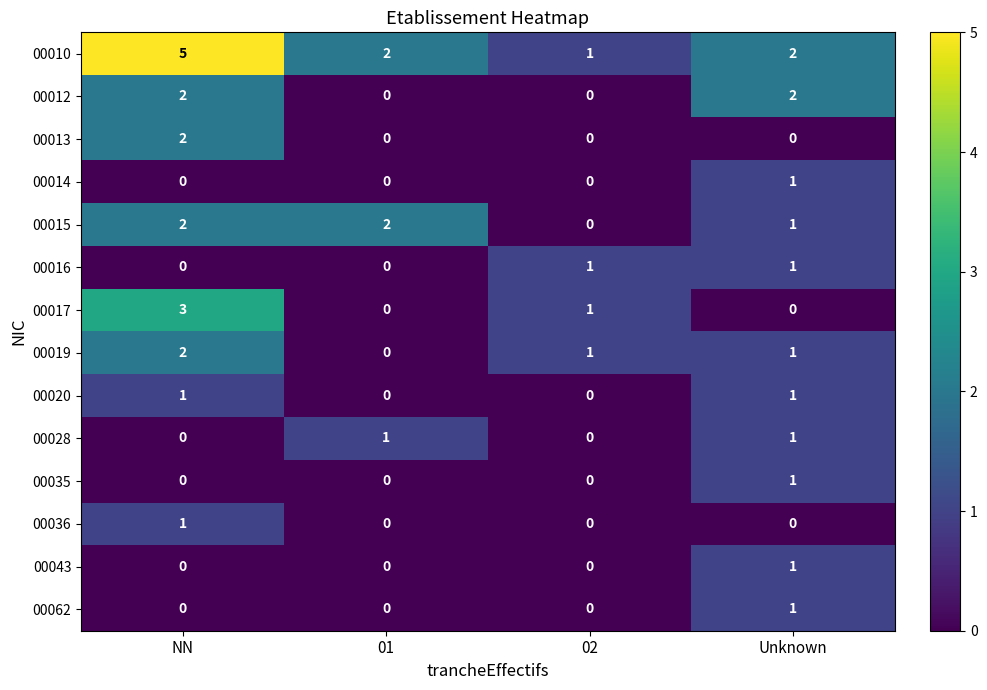

What is the total value across all series at NN?

18